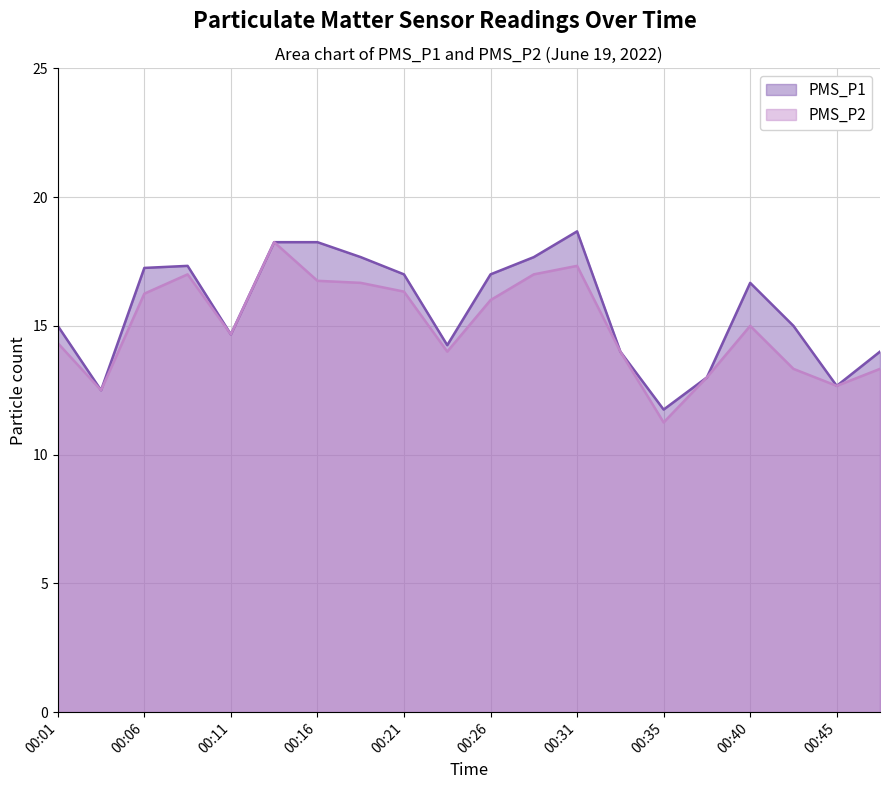

Reading left to right, what are all the values shown in this chart?

PMS_P1: 15.0	12.5	17.2	17.3	14.7	18.2	18.2	17.7	17.0	14.2	17.0	17.7	18.7	14.0	11.8	13.0	16.7	15.0	12.7	14.0
PMS_P2: 14.3	12.5	16.2	17.0	14.7	18.2	16.8	16.7	16.3	14.0	16.0	17.0	17.3	14.0	11.2	13.0	15.0	13.3	12.7	13.3